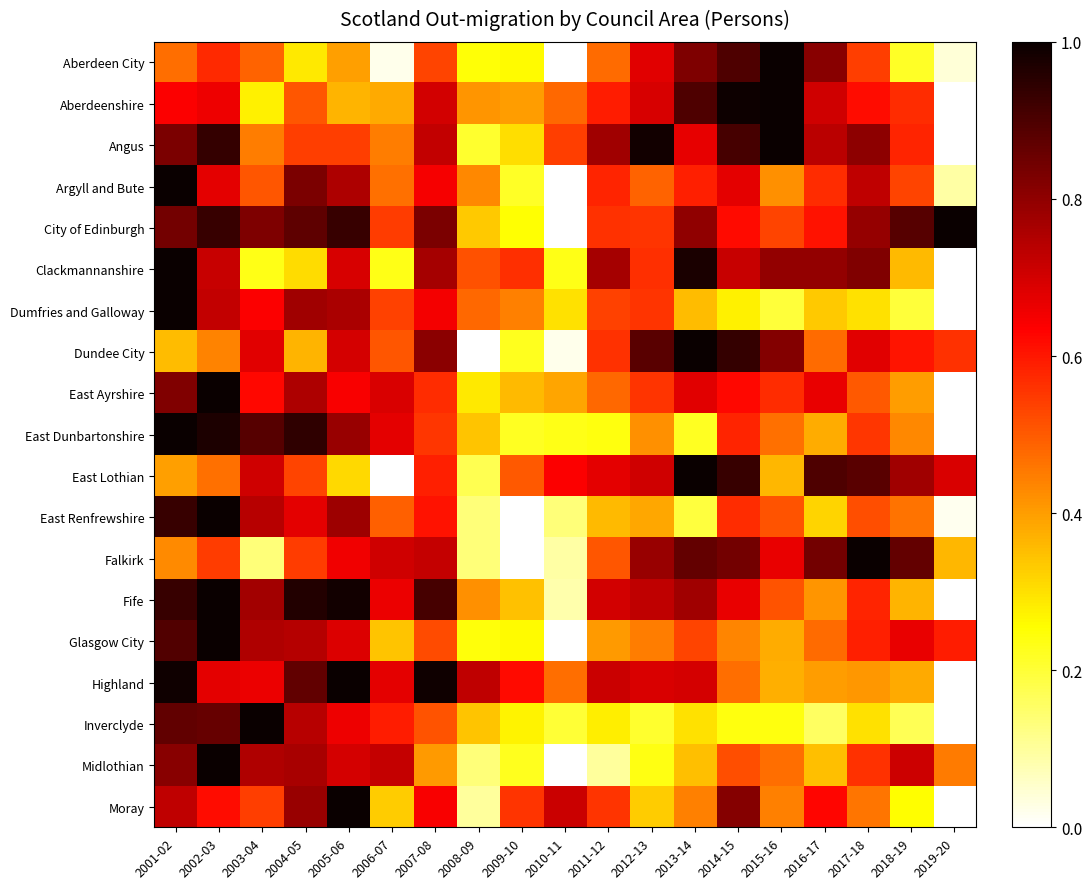

What is the spread (max minus min) of values at 2003-04?

0.9